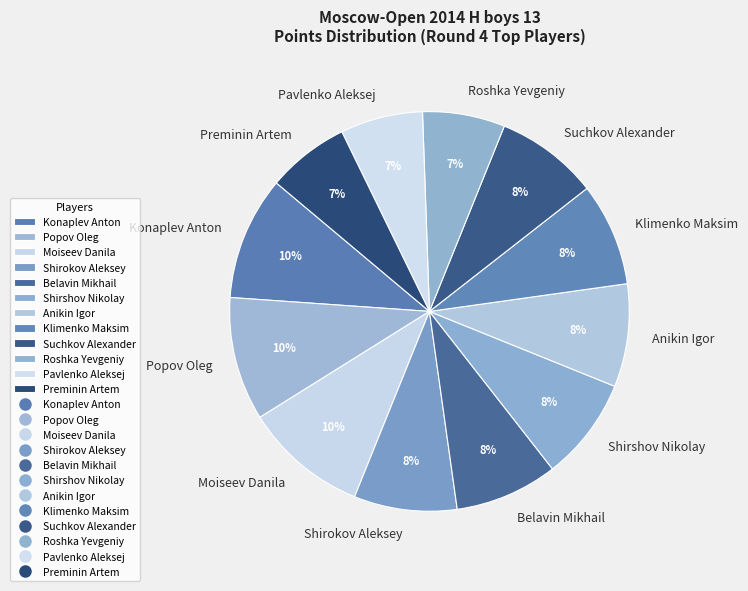

True or false: Popov Oleg accounts for 10% of the total.

True